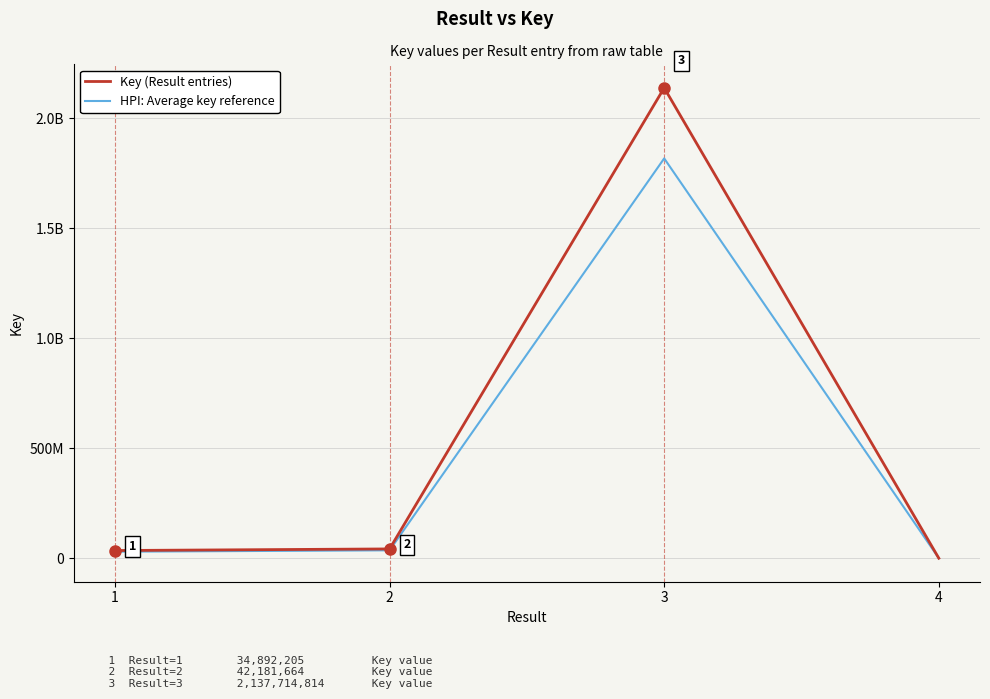

What is the greatest value displayed?

2137714814.0